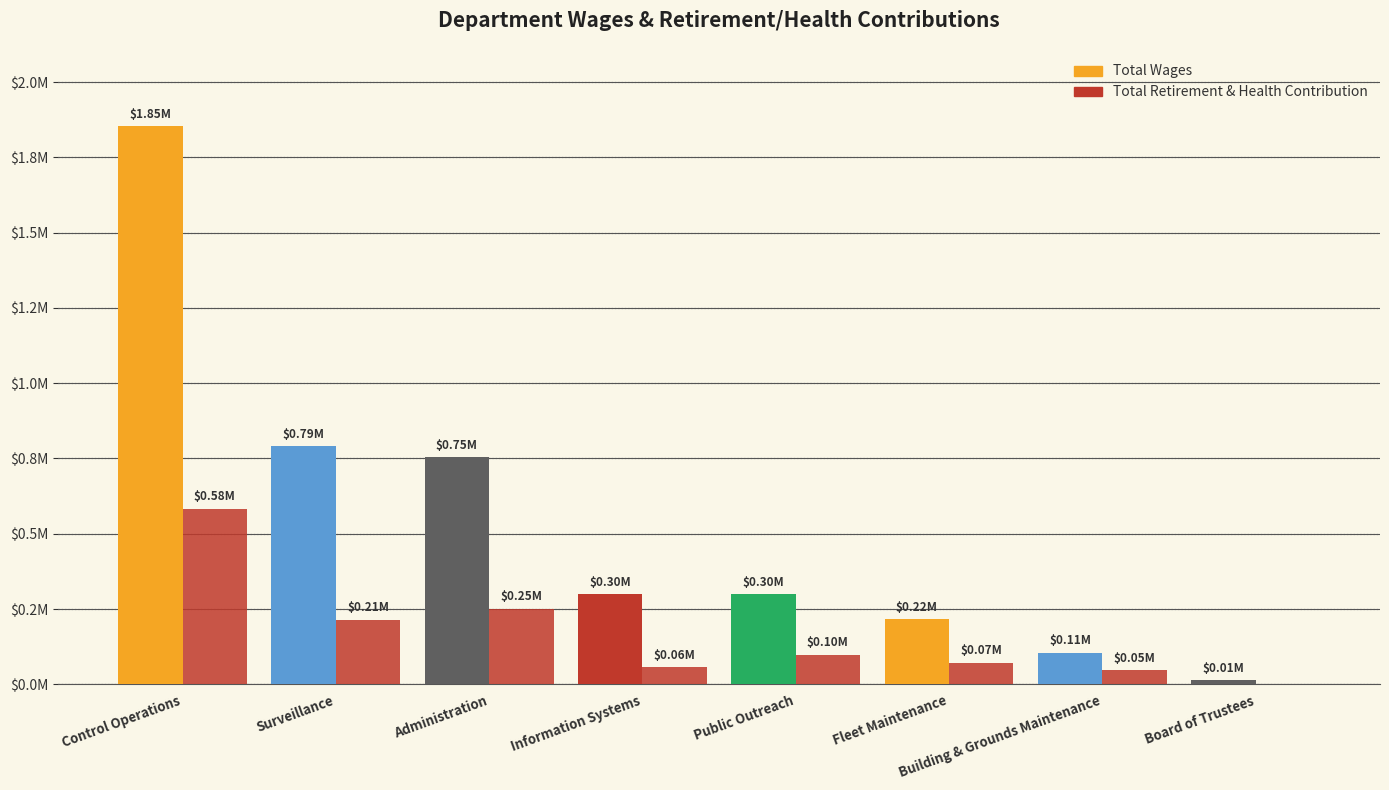

Are the bars horizontal?

No